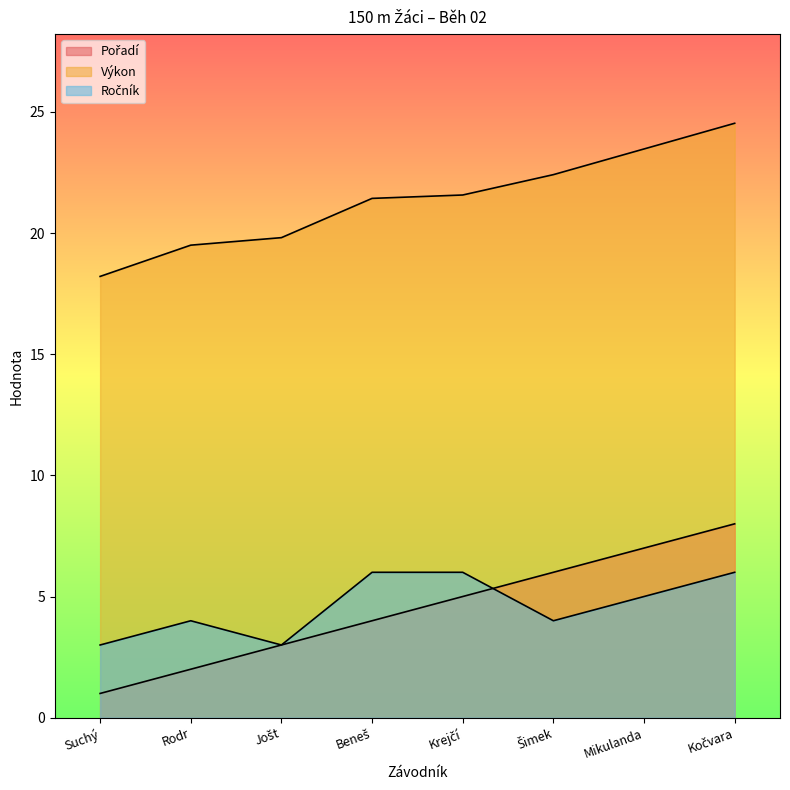

What is the label of the 1st point from the left?

Suchý